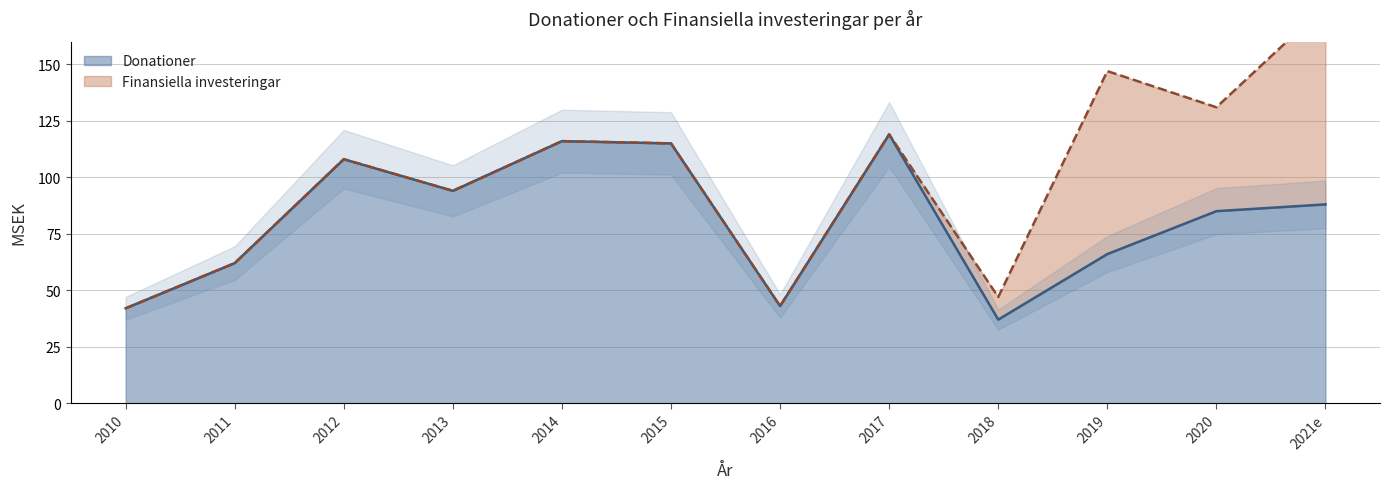

What is the sum of all values?

975